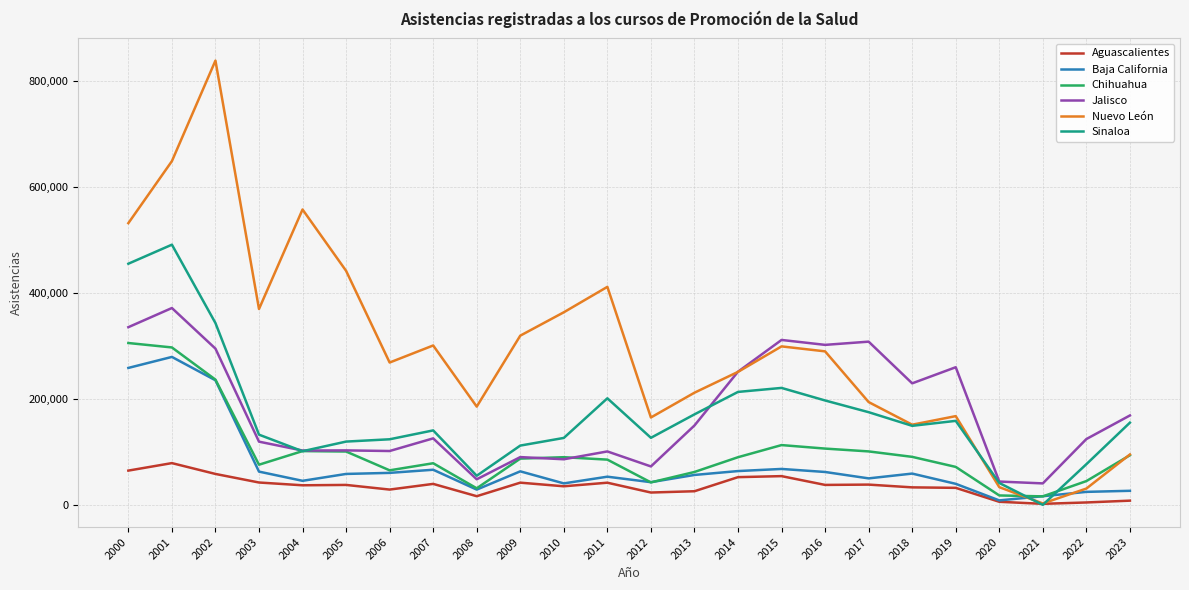

At which category is the sum across all series the highest?

2001